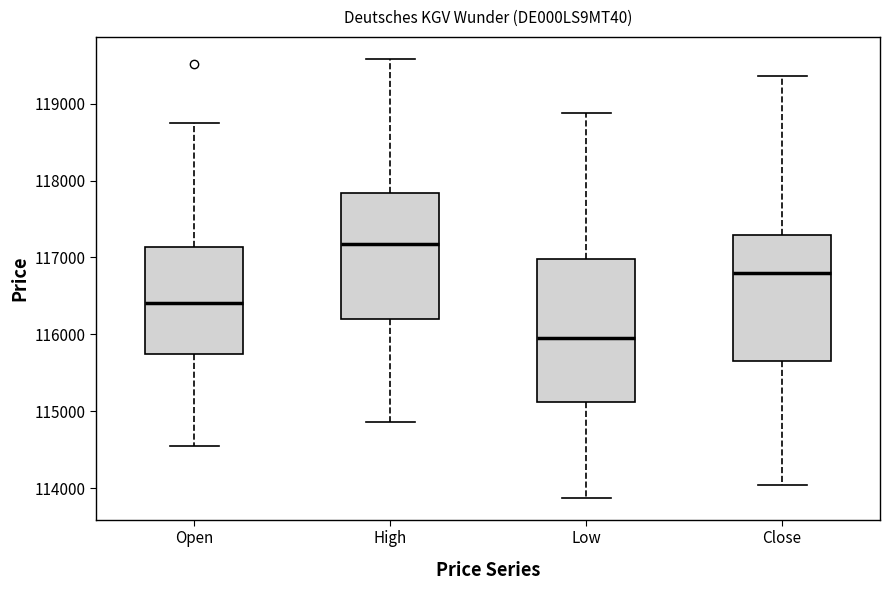

Which box's median line is the lowest?

Low